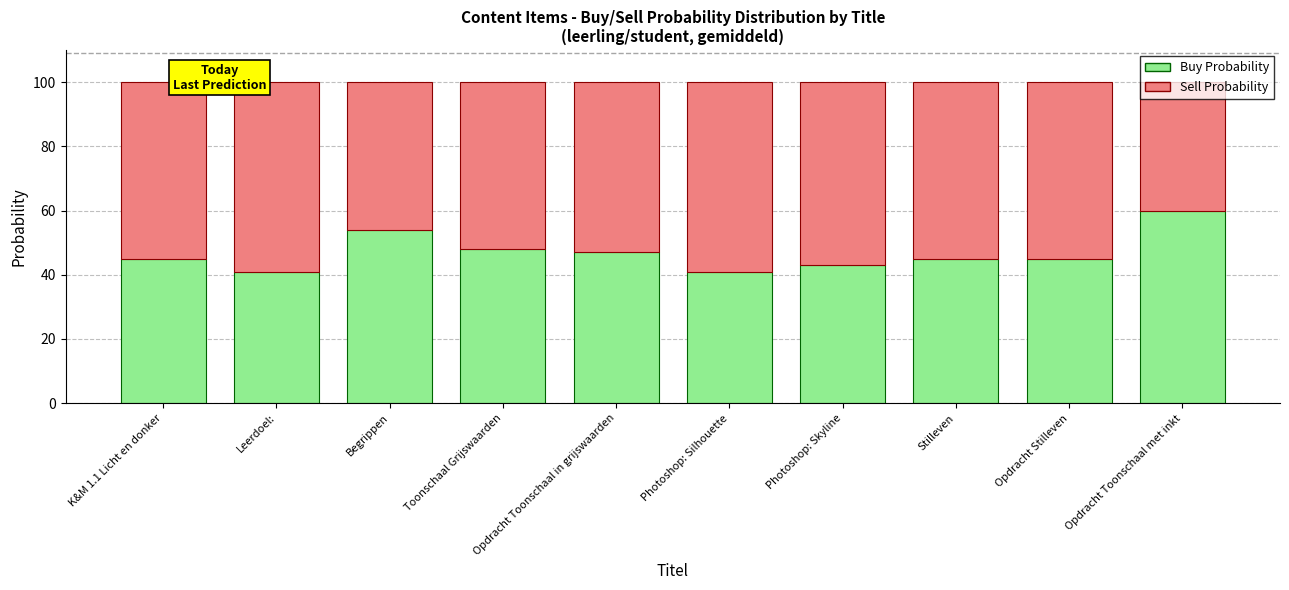

What are all the series names shown in the legend?

Buy Probability, Sell Probability